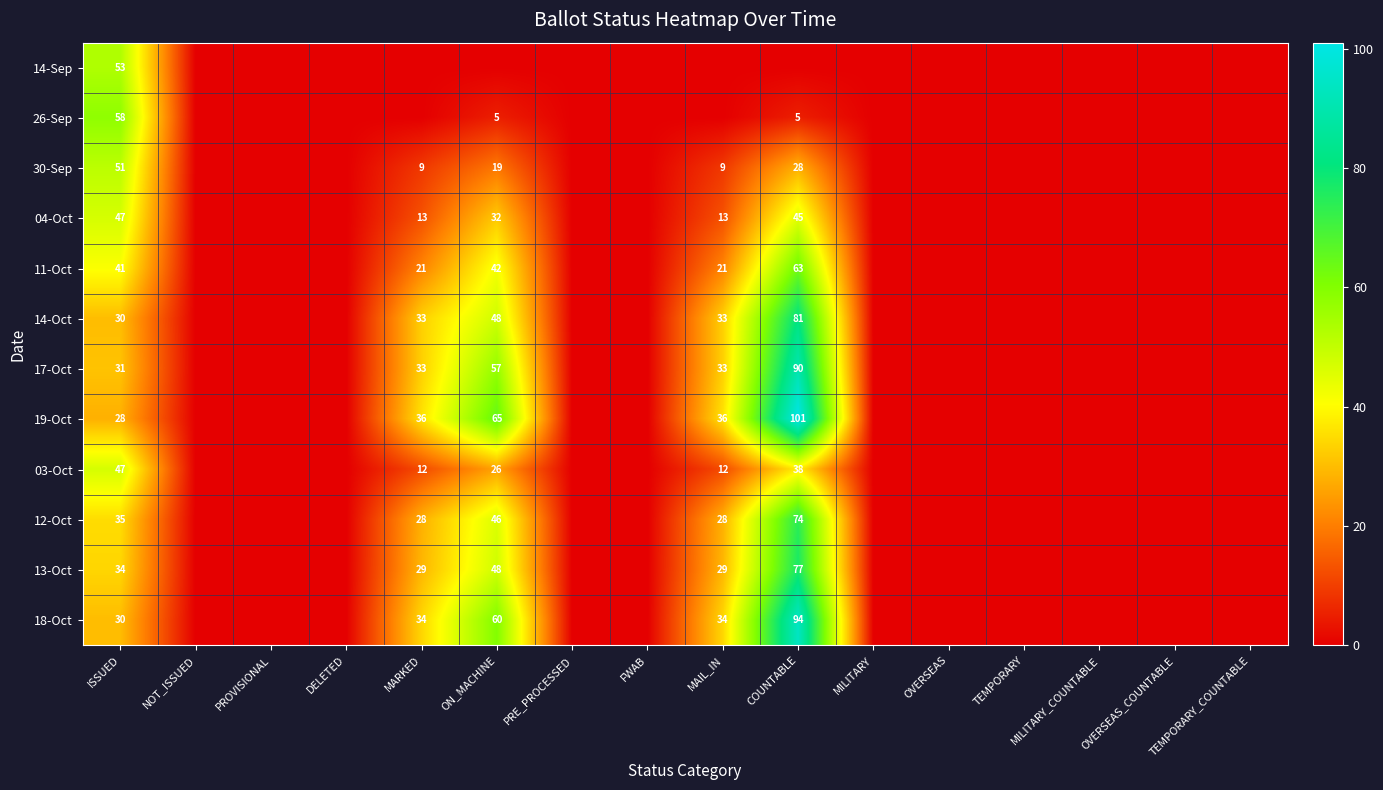

What is the sum of the 11-Oct values at ON_MACHINE and MAIL_IN?

63